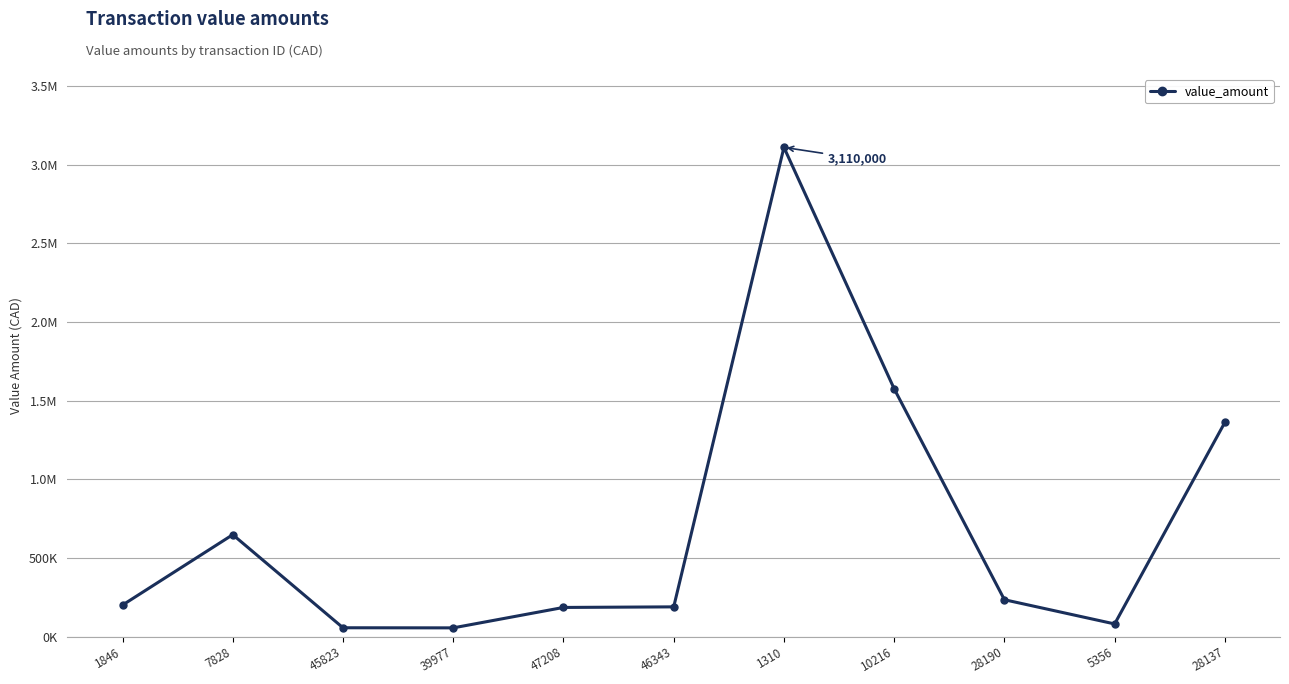

What is the value of the 9th point from the left?

233949.3